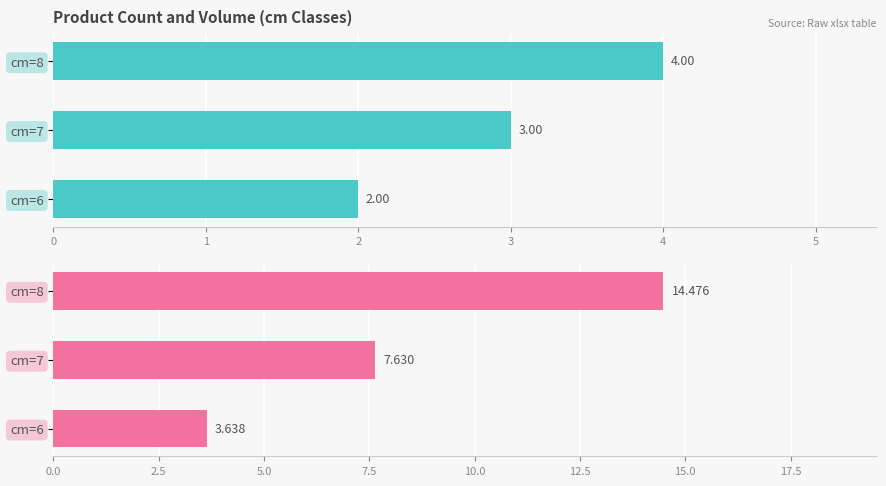

What is the value of the produit_nbre bar at the 1st from the left?

2.0